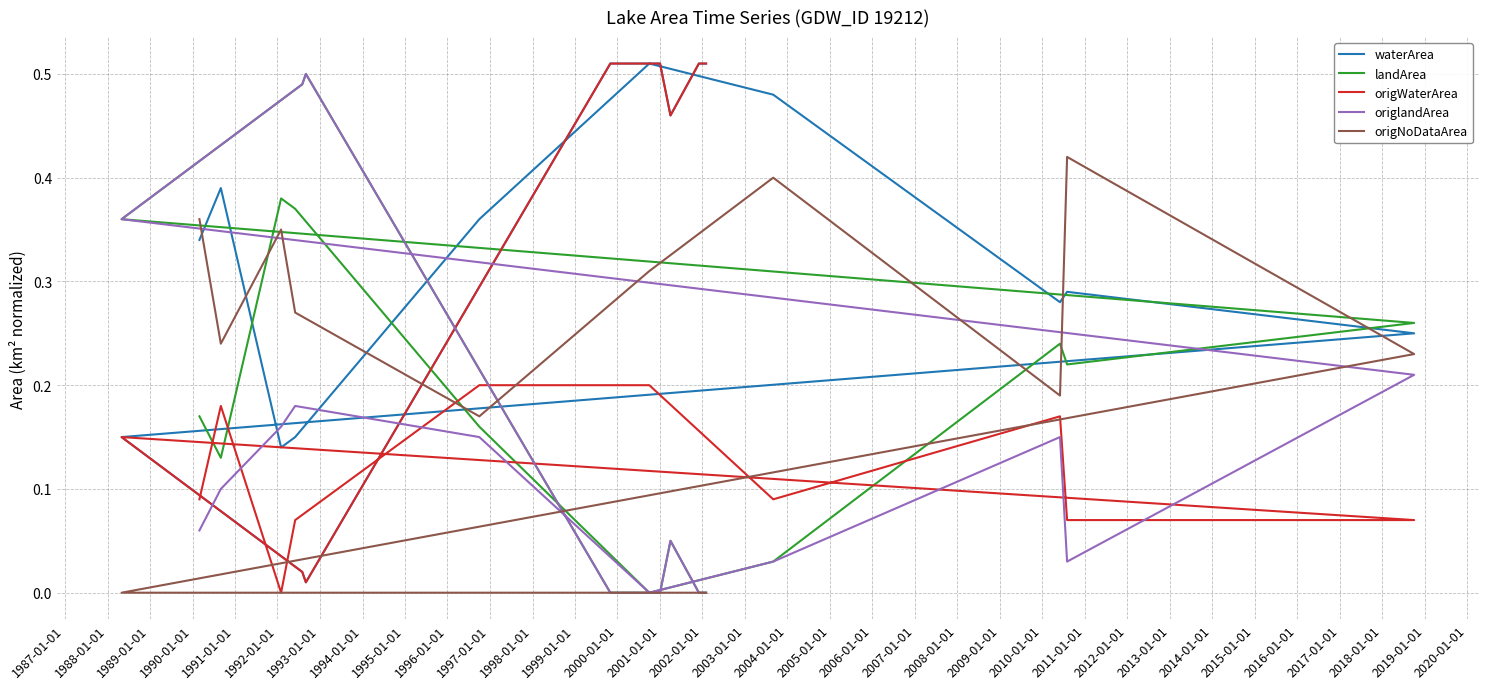

How many data points does each series have?

20